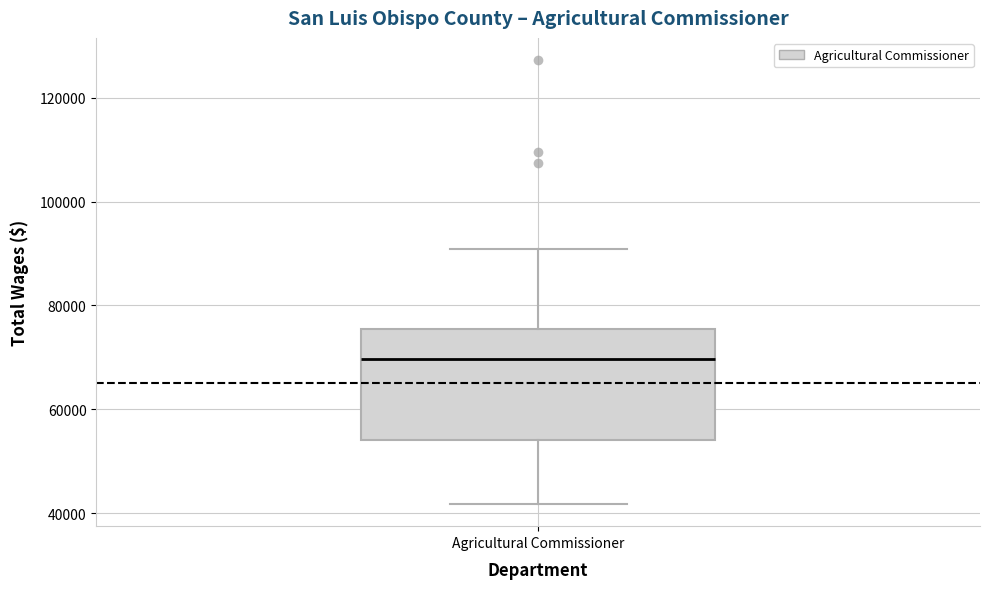

Transcribe this box plot: give where the median line is, the range the box spans, and where the two whiskers end, as read against the y-axis. The values are not printed on the chart, so give them approximately, as read against the axis.

median 70000, box 54000 to 76000, whiskers 42000 to 90000